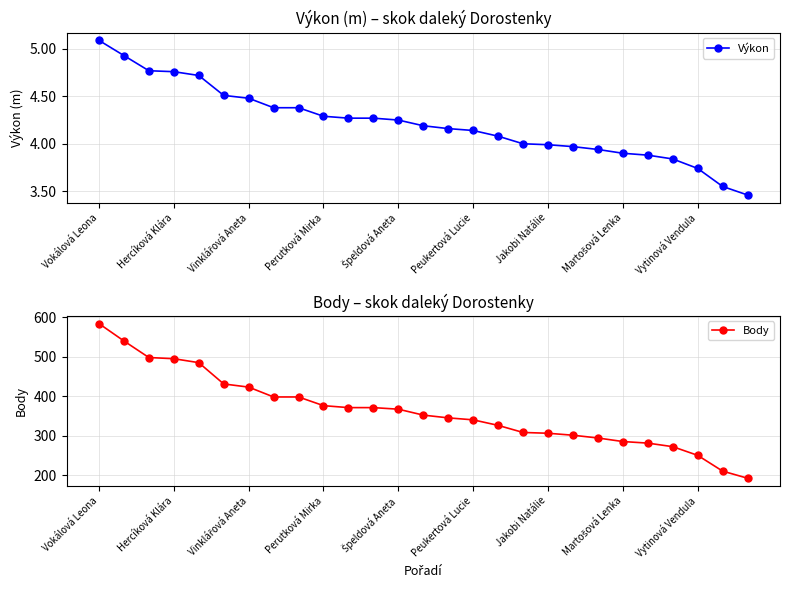

What is the maximum value for Body?

584